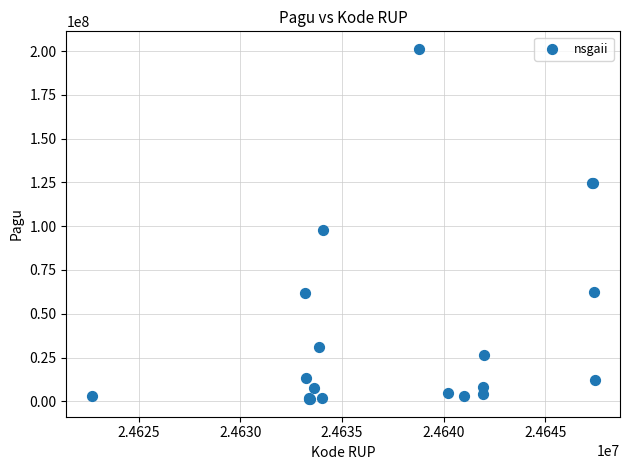

What Y value in the scatter plot is closest to 101254500?

98100000